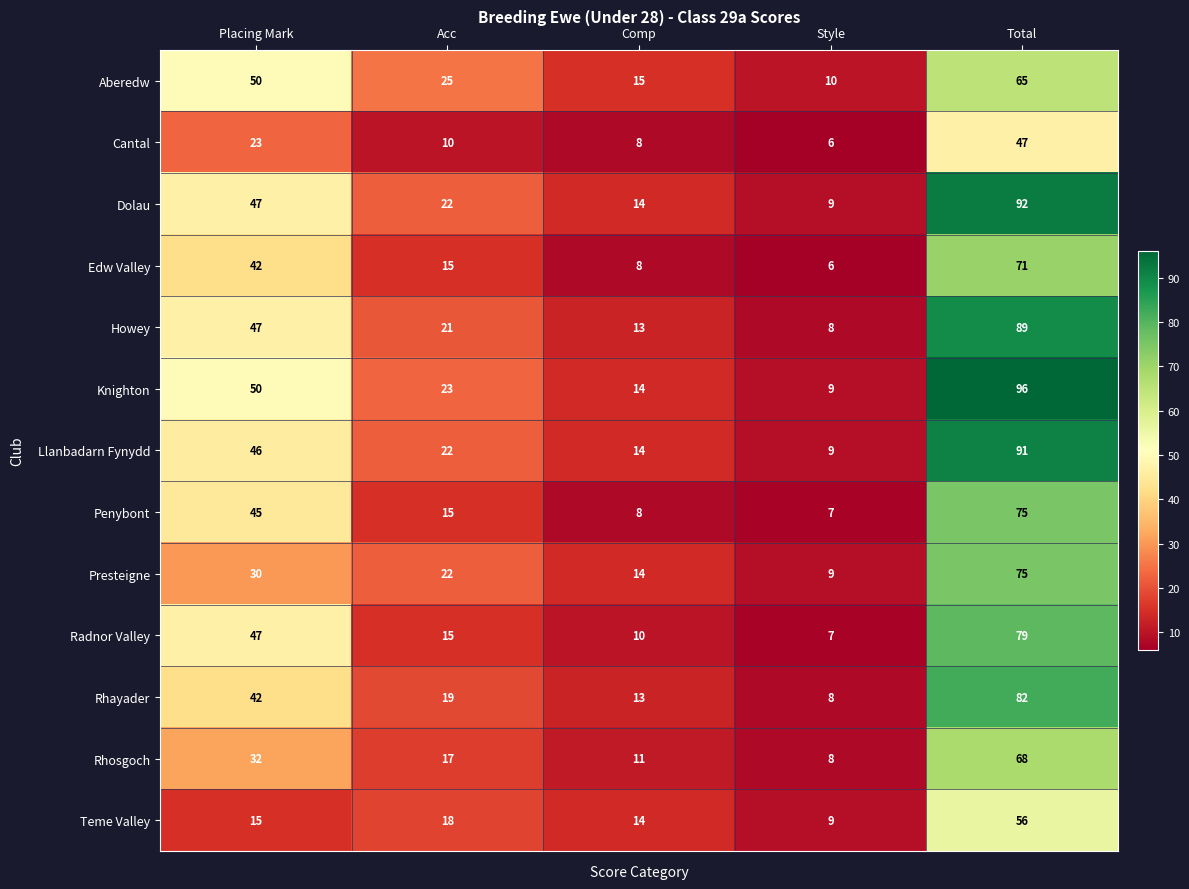

List the labels in order of Penybont value, largest first.

Total, Placing Mark, Acc, Comp, Style